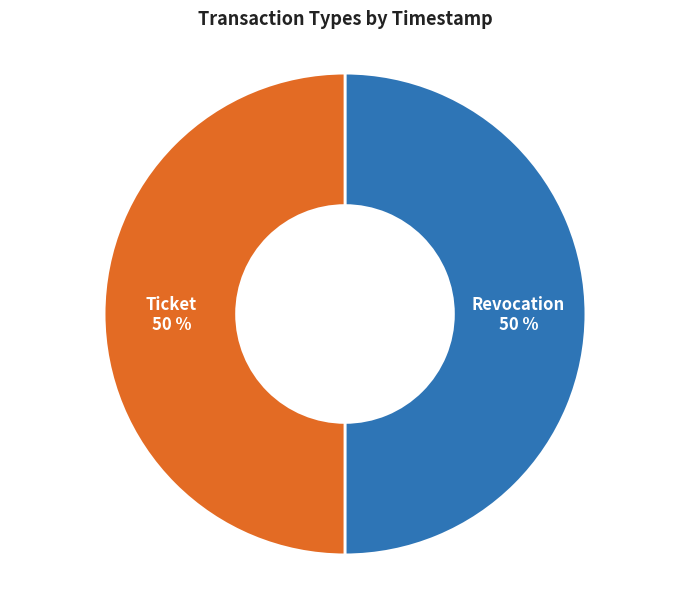

What percentage is the Ticket slice, to the nearest percent?

50%